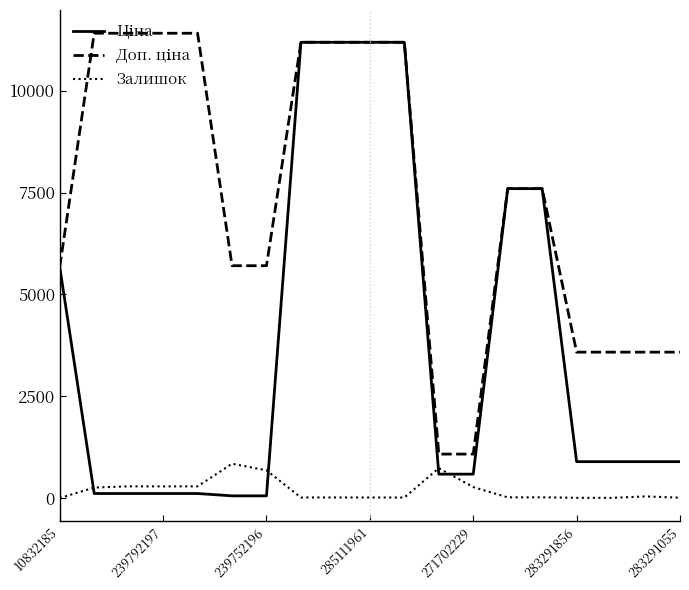

What is the greatest value displayed?

11410.0